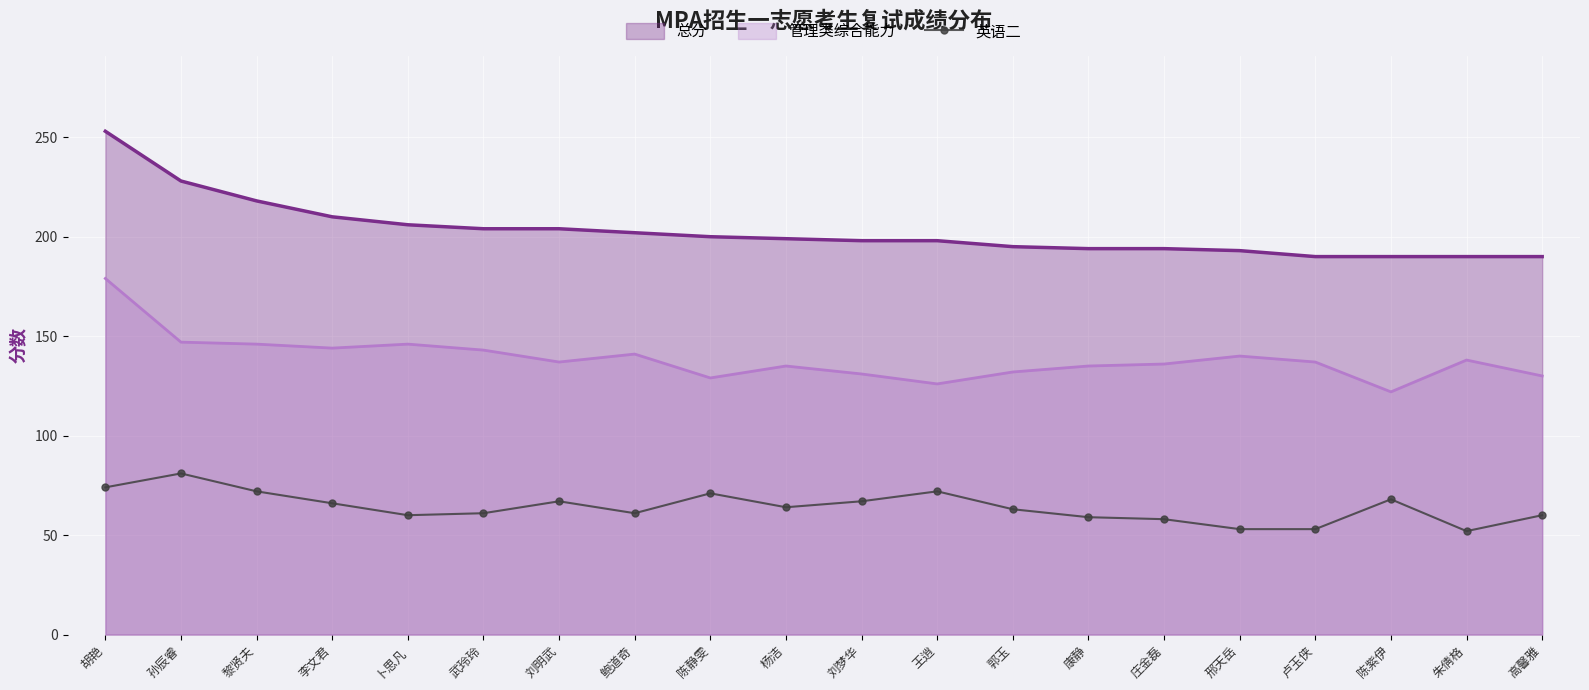

What is the label of the 7th point from the left?

刘明武